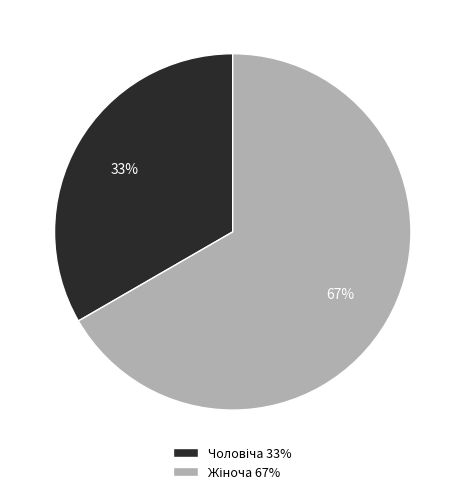

To the nearest percent, what is the average slice percentage?

50%